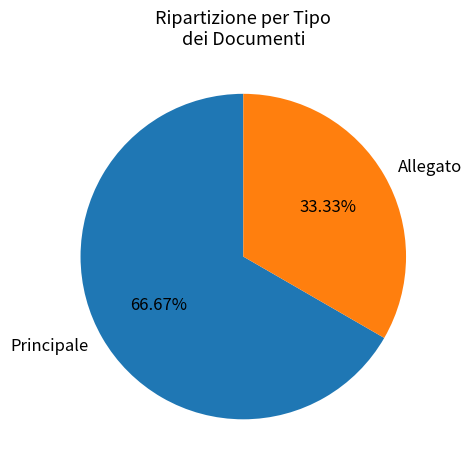

What percentage is the Principale slice, to the nearest percent?

67%